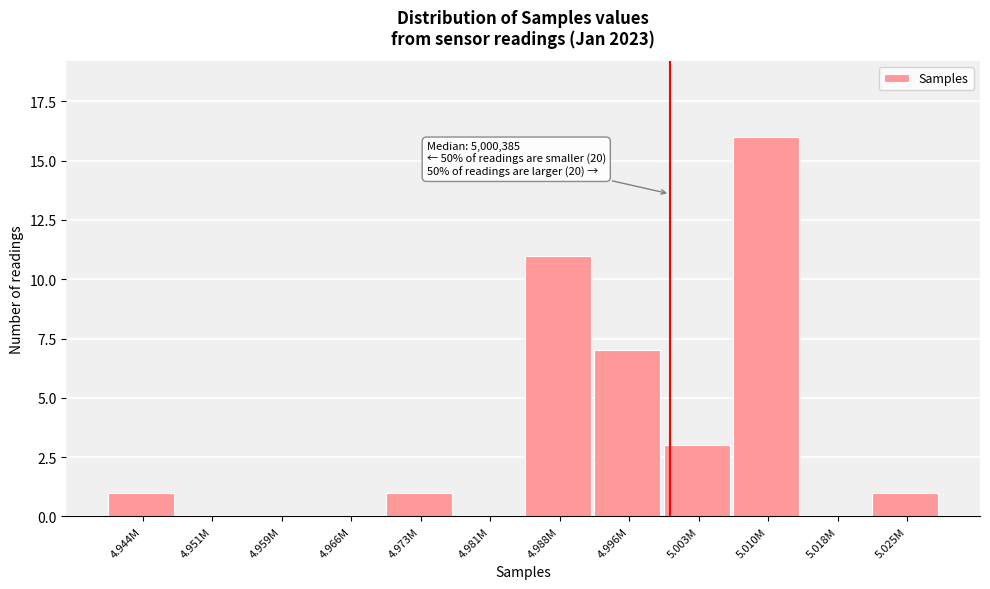

Reading right to left, list all the values displayed in this chart.

5.025M=1	5.018M=0	5.010M=16	5.003M=3	4.996M=7	4.988M=11	4.981M=0	4.973M=1	4.966M=0	4.959M=0	4.951M=0	4.944M=1